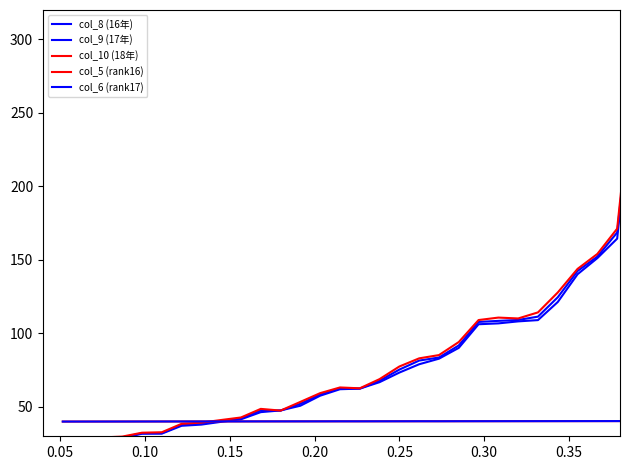

What is the difference between the maximum and minimum values in the col_9 (17年) series?

279.7